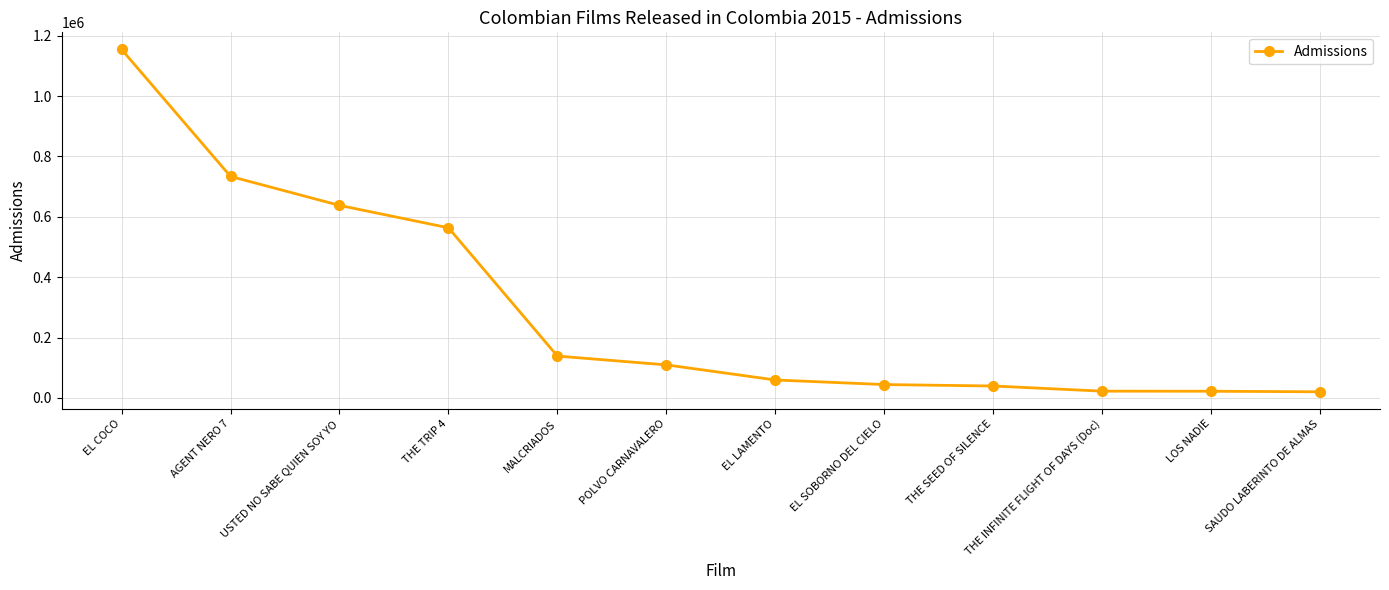

What is the change in value from AGENT NERO 7 to MALCRIADOS?

-595027